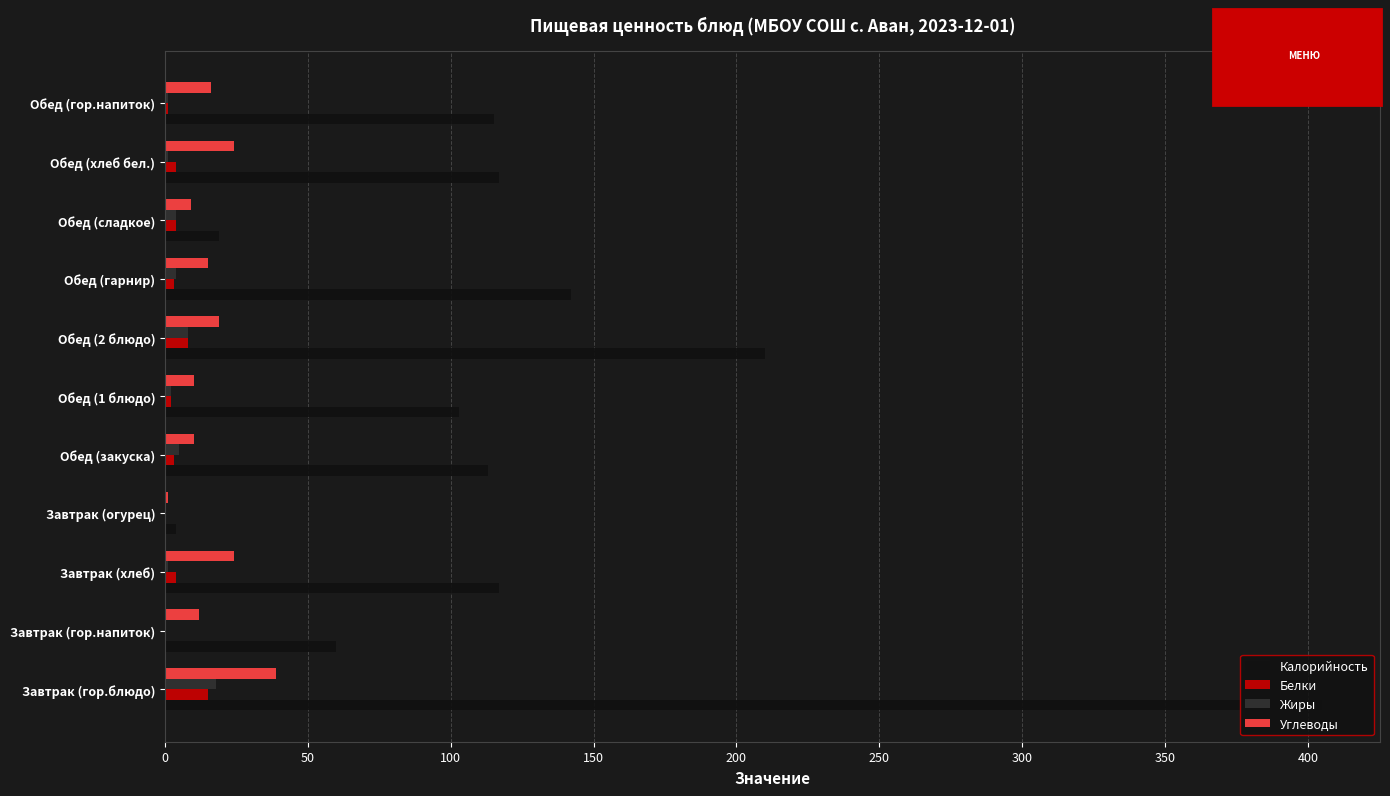

At which category is the sum across all series the highest?

Завтрак (гор.блюдо)